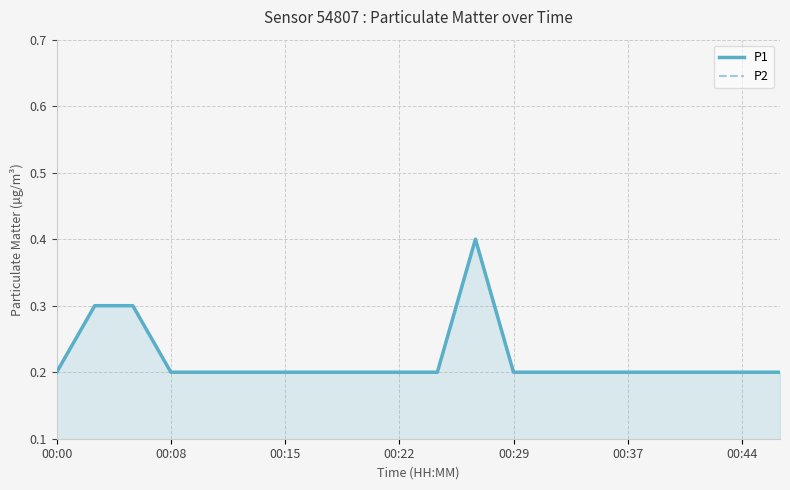

Which series has the widest spread of values?

P1